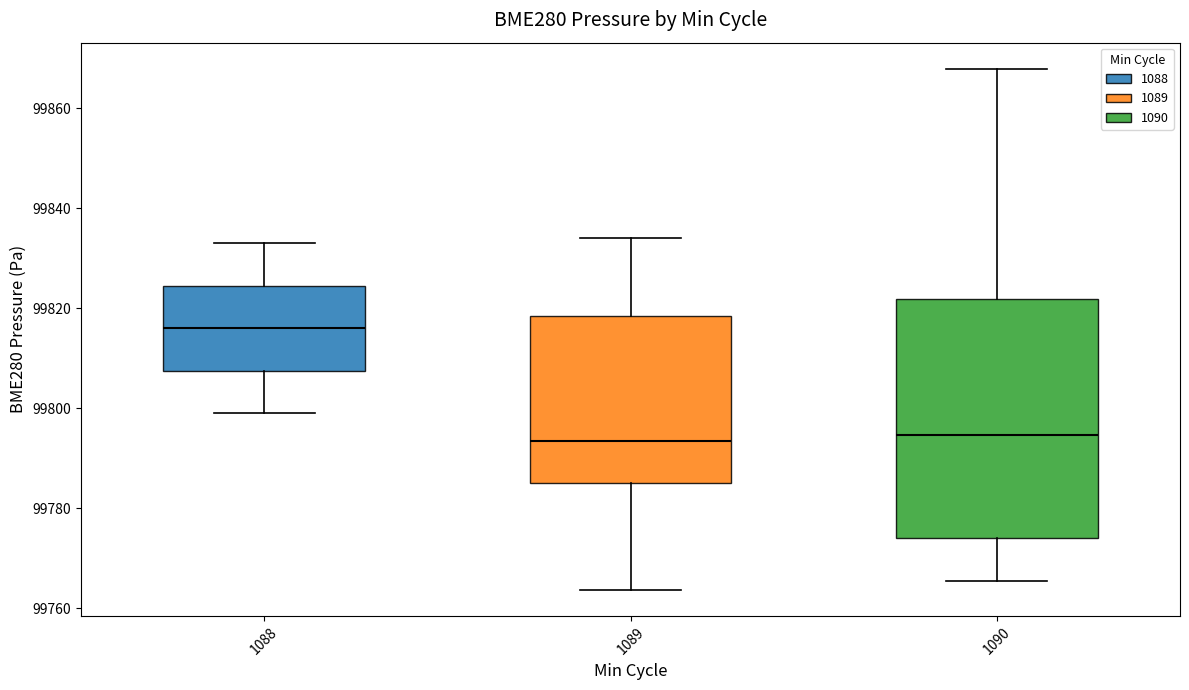

Where does the median line of the box at x = 1089 sit on the y-axis? The values are not printed on the chart, so give them approximately, as read against the axis.

99794